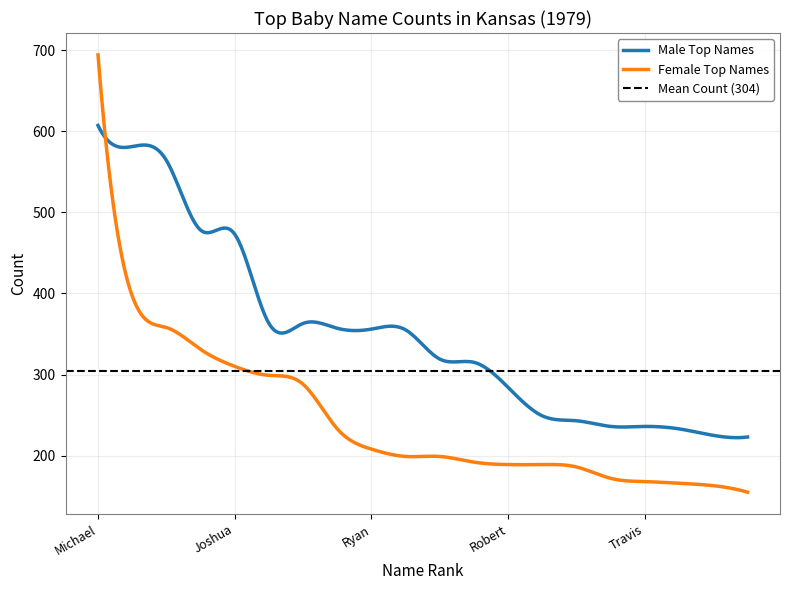

Reading left to right, list all the values displayed in this chart.

Male Top Names: Michael=607	Jason=581	Christopher=564	Matthew=478	Joshua=473	David=363	James=363	Justin=357	Ryan=356	Jeremy=355	Brian=319	John=315	Robert=284	Nicholas=249	Andrew=243	Daniel=236	Travis=236	Joseph=233	Eric=225	Adam=223
Female Top Names: Michael=694	Jason=397	Christopher=358	Matthew=331	Joshua=310	David=299	James=288	Justin=233	Ryan=208	Jeremy=199	Brian=199	John=192	Robert=189	Nicholas=189	Andrew=186	Daniel=172	Travis=168	Joseph=166	Eric=163	Adam=155